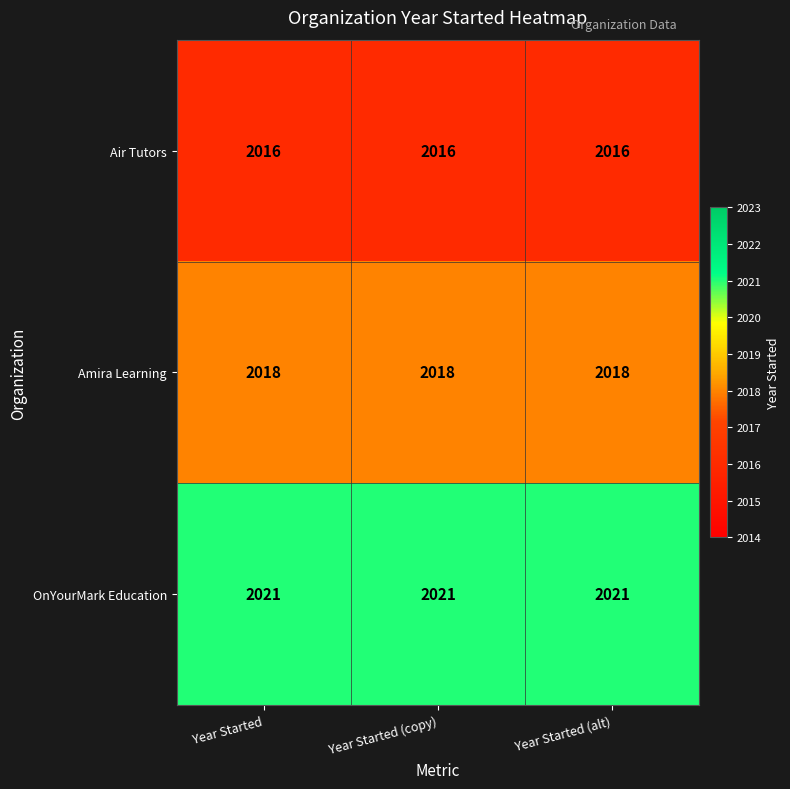

What is the average value of the Air Tutors series?

2016